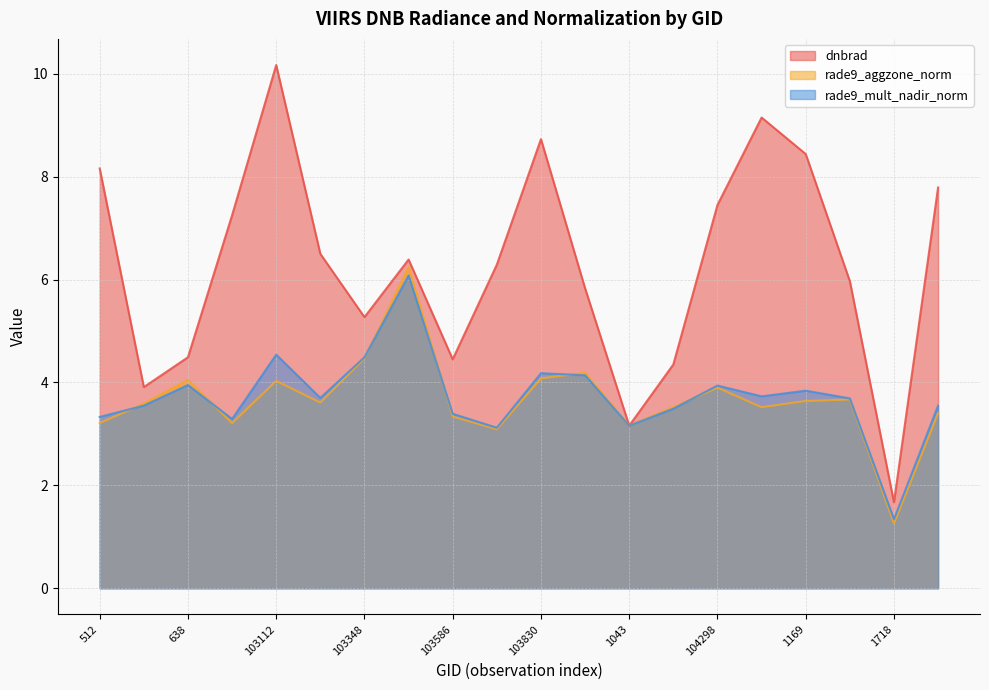

Reading left to right, what are all the values shown in this chart?

dnbrad: 8.2	3.9	4.5	7.2	10.2	6.5	5.3	6.4	4.5	6.3	8.7	5.8	3.2	4.3	7.5	9.2	8.4	6.0	1.7	7.8
rade9_aggzone_norm: 3.2	3.6	4.0	3.2	4.0	3.6	4.5	6.2	3.3	3.1	4.1	4.2	3.2	3.5	3.9	3.5	3.6	3.7	1.3	3.4
rade9_mult_nadir_norm: 3.3	3.5	4.0	3.3	4.5	3.7	4.5	6.1	3.4	3.1	4.2	4.1	3.2	3.5	3.9	3.7	3.8	3.7	1.3	3.5